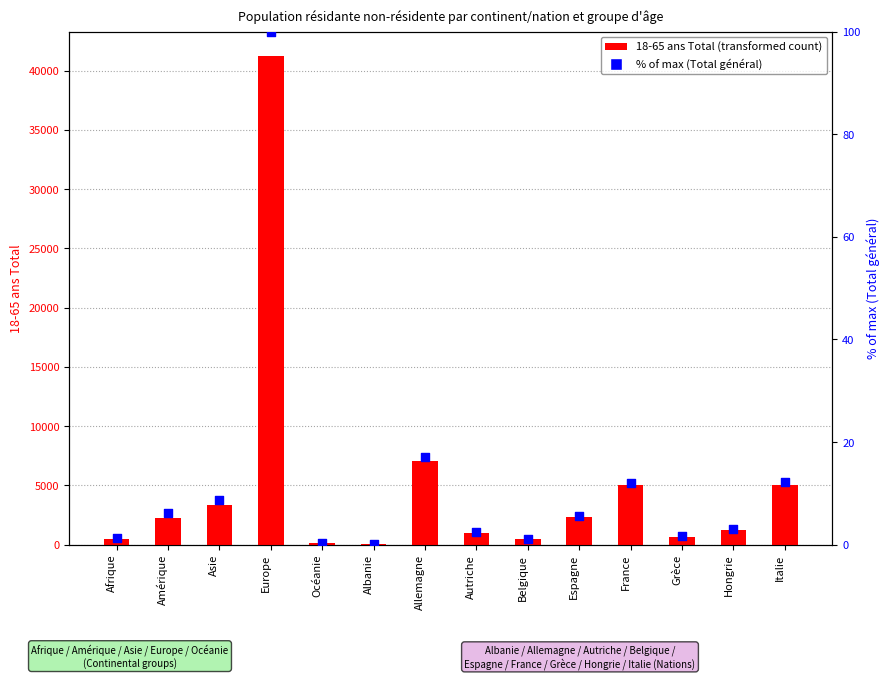

At which category is the sum across all series the highest?

Europe